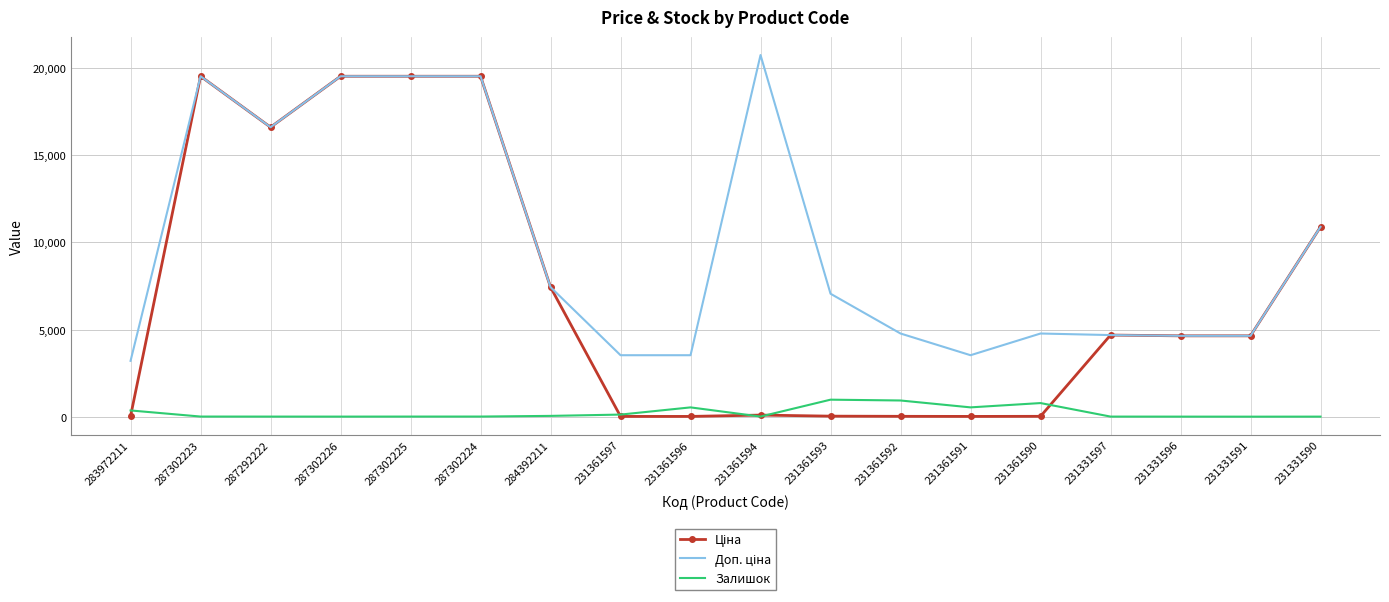

True or false: Залишок has a value of 8.0 at 231361594.

True